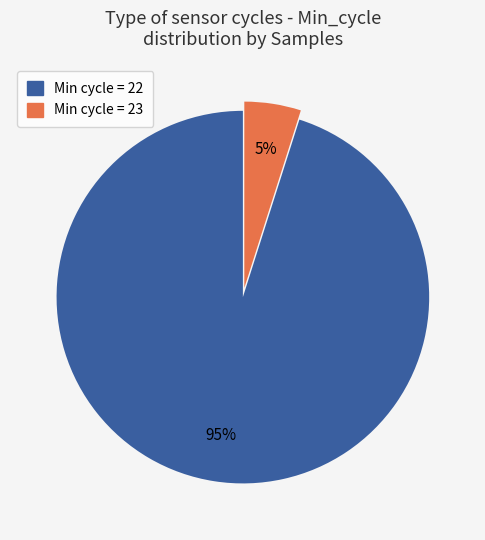

To the nearest percent, what is the average slice percentage?

50%